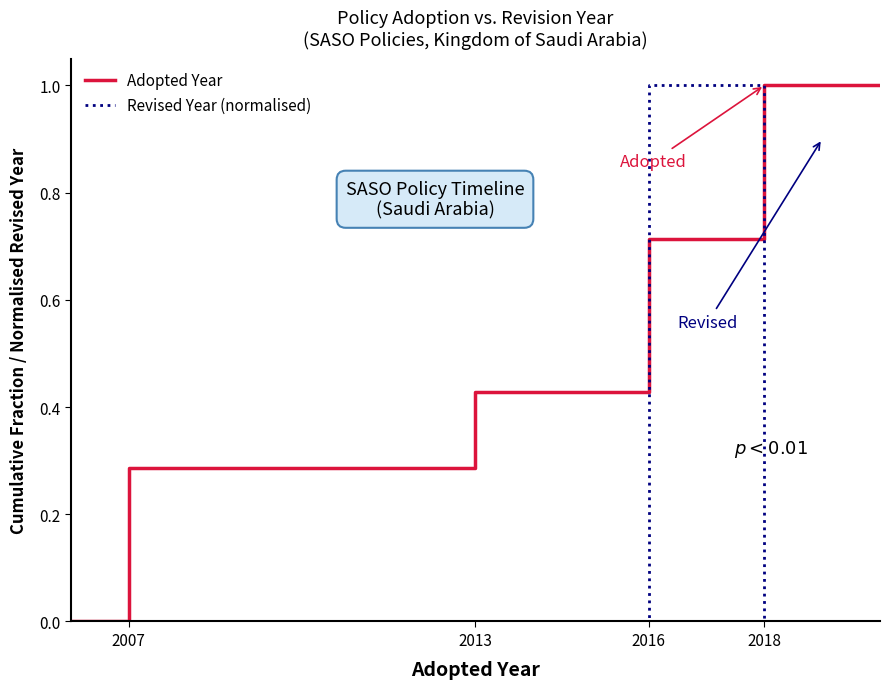

Rank the series by their average value, from lowest to highest.

Revised Year (normalised), Adopted Year